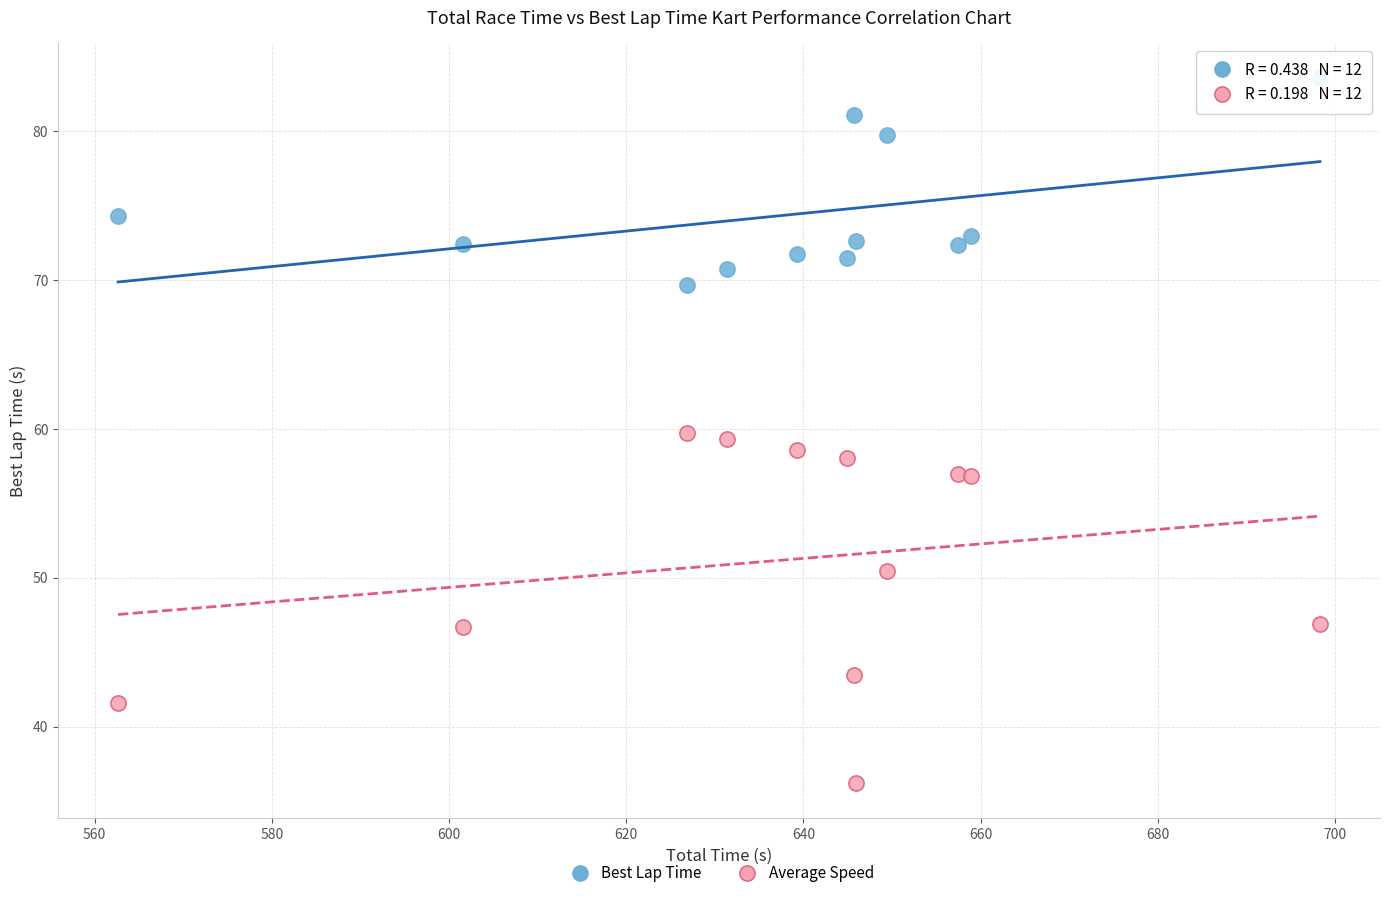

Which series has the largest Y range (max minus min)?

Average Speed